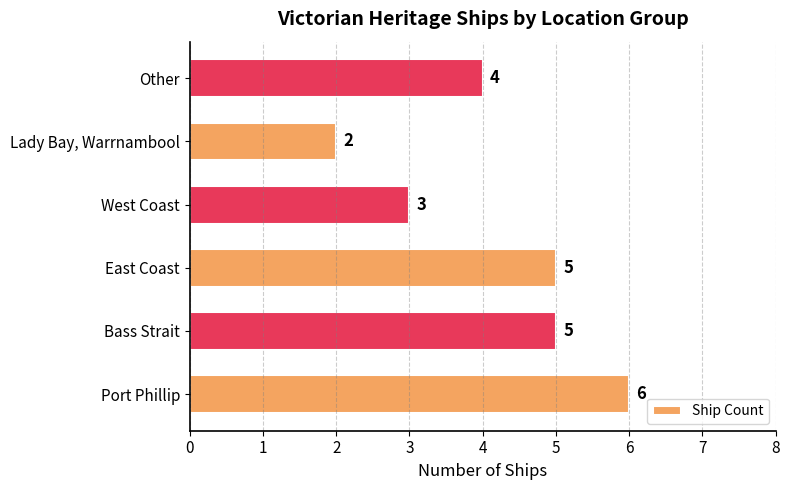

What is the ratio of the value at Lady Bay, Warrnambool to the value at Port Phillip?

0.3